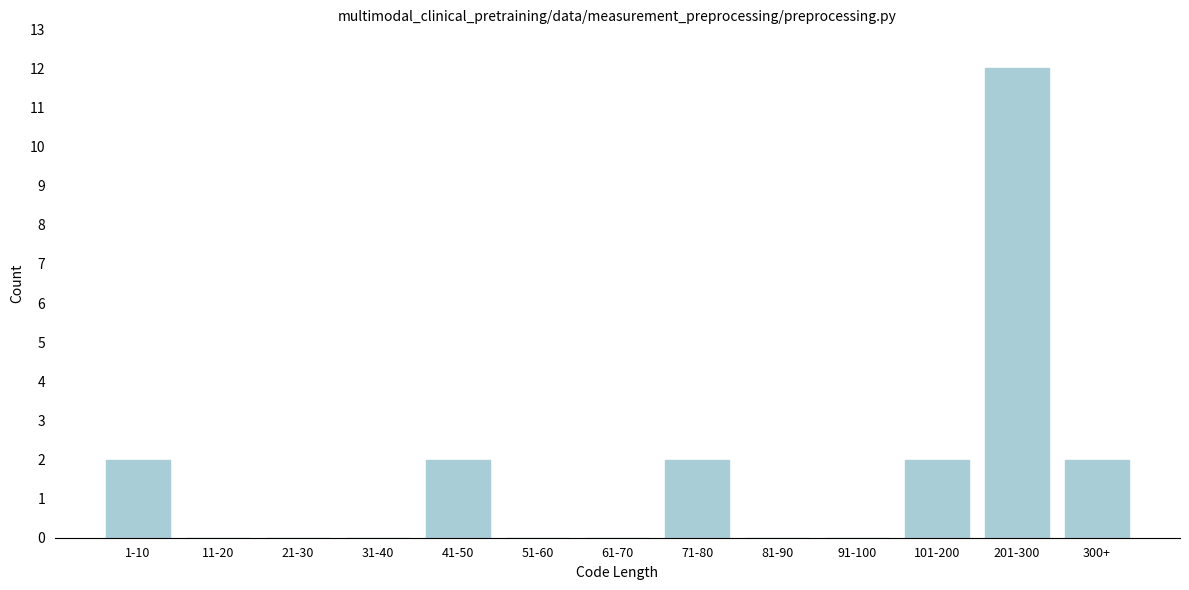

Reading left to right, what are all the values shown in this chart?

1-10=2	11-20=0	21-30=0	31-40=0	41-50=2	51-60=0	61-70=0	71-80=2	81-90=0	91-100=0	101-200=2	201-300=12	300+=2